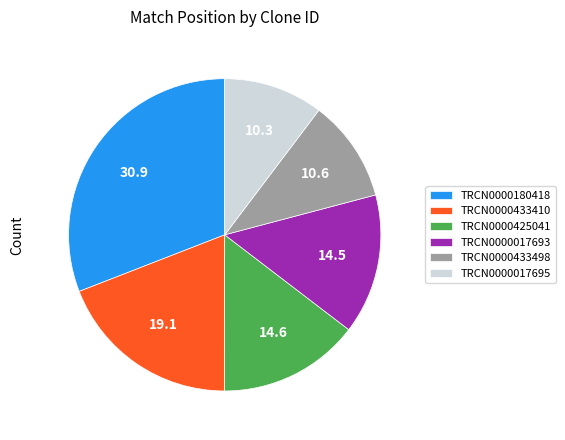

Does any single category account for the majority?

No